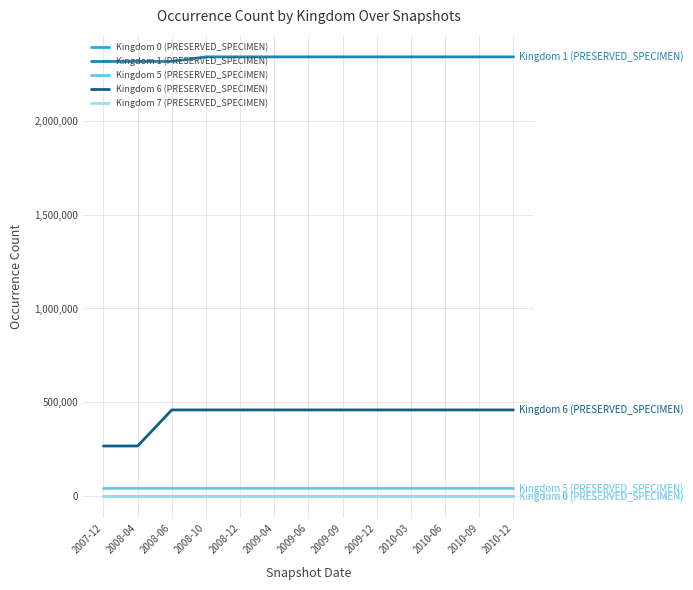

Is the value of Kingdom 5 (PRESERVED_SPECIMEN) at 2009-12 greater than the value of Kingdom 1 (PRESERVED_SPECIMEN) at 2009-12?

No